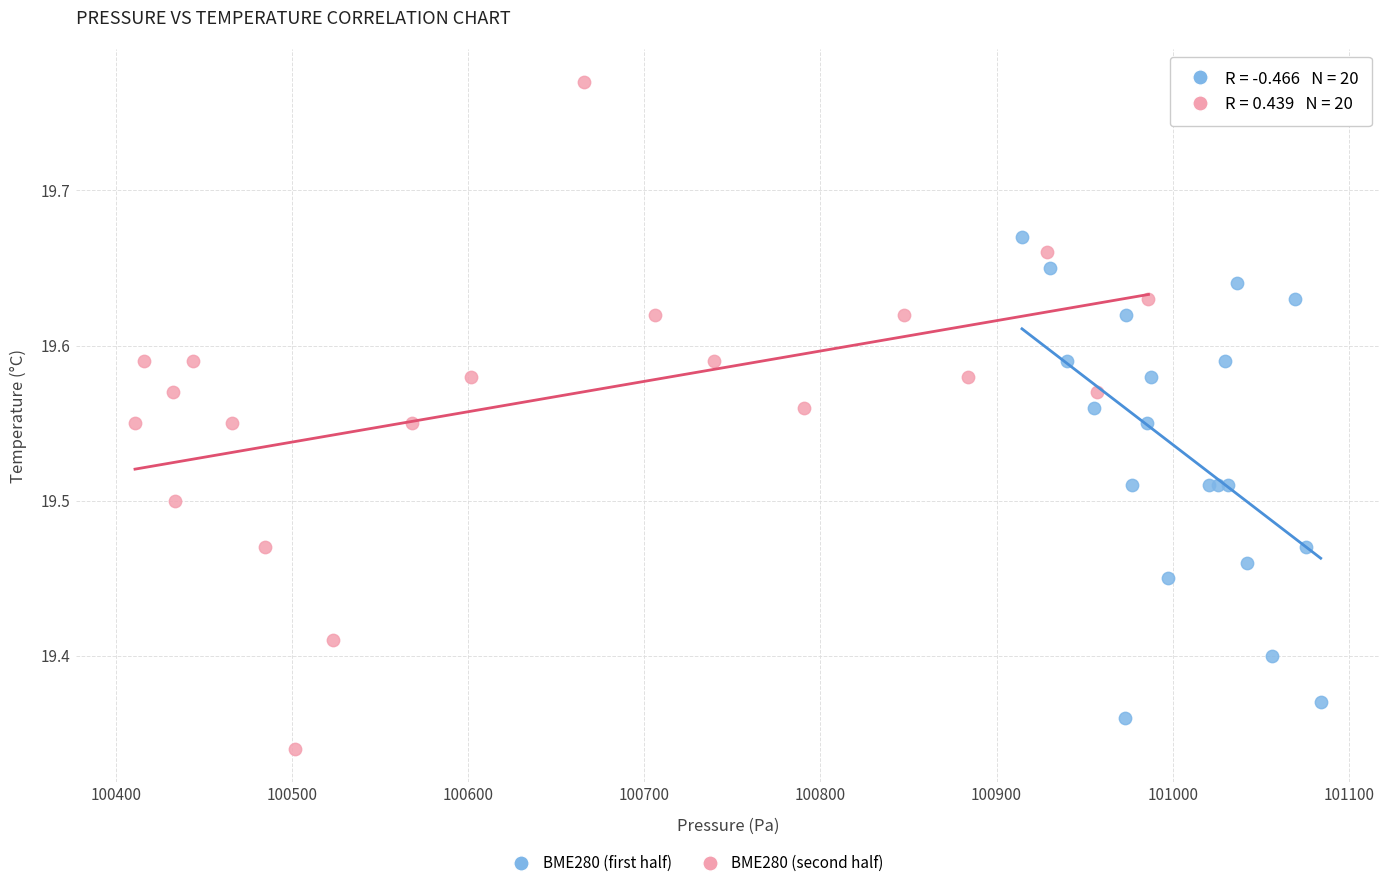

Which series has the largest Y range (max minus min)?

BME280 (second half)